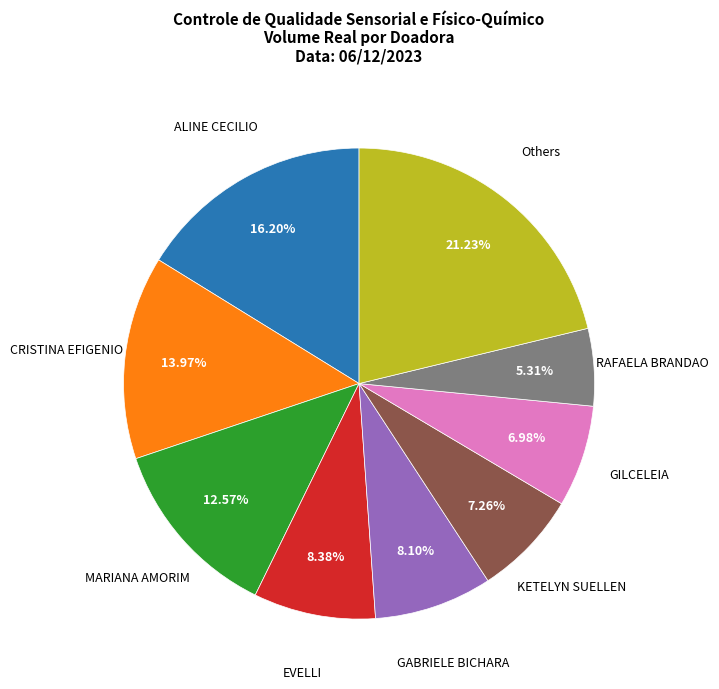

Count the number of slices in the pie.

9